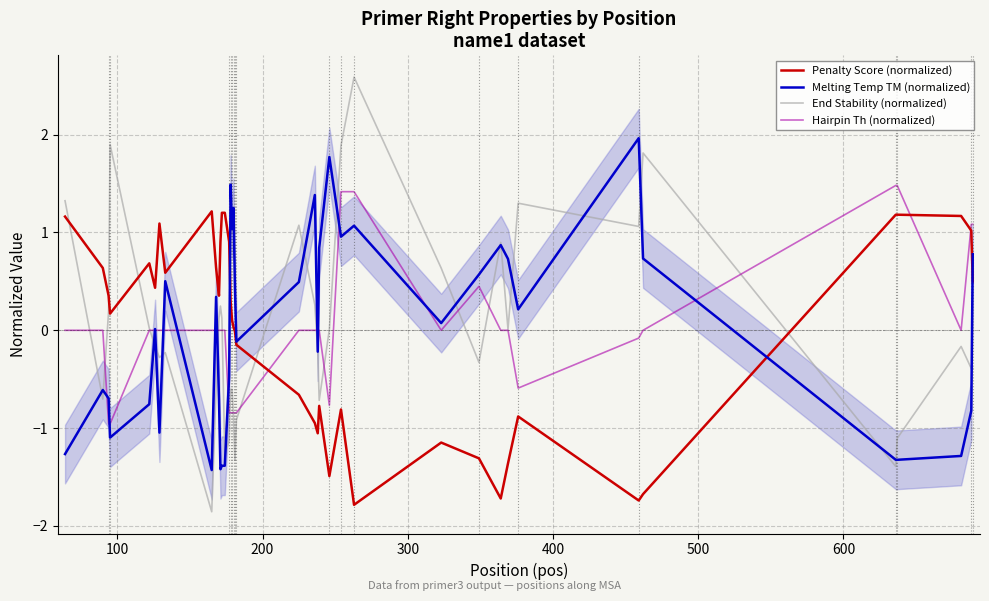

How many distinct data groups are displayed?

4